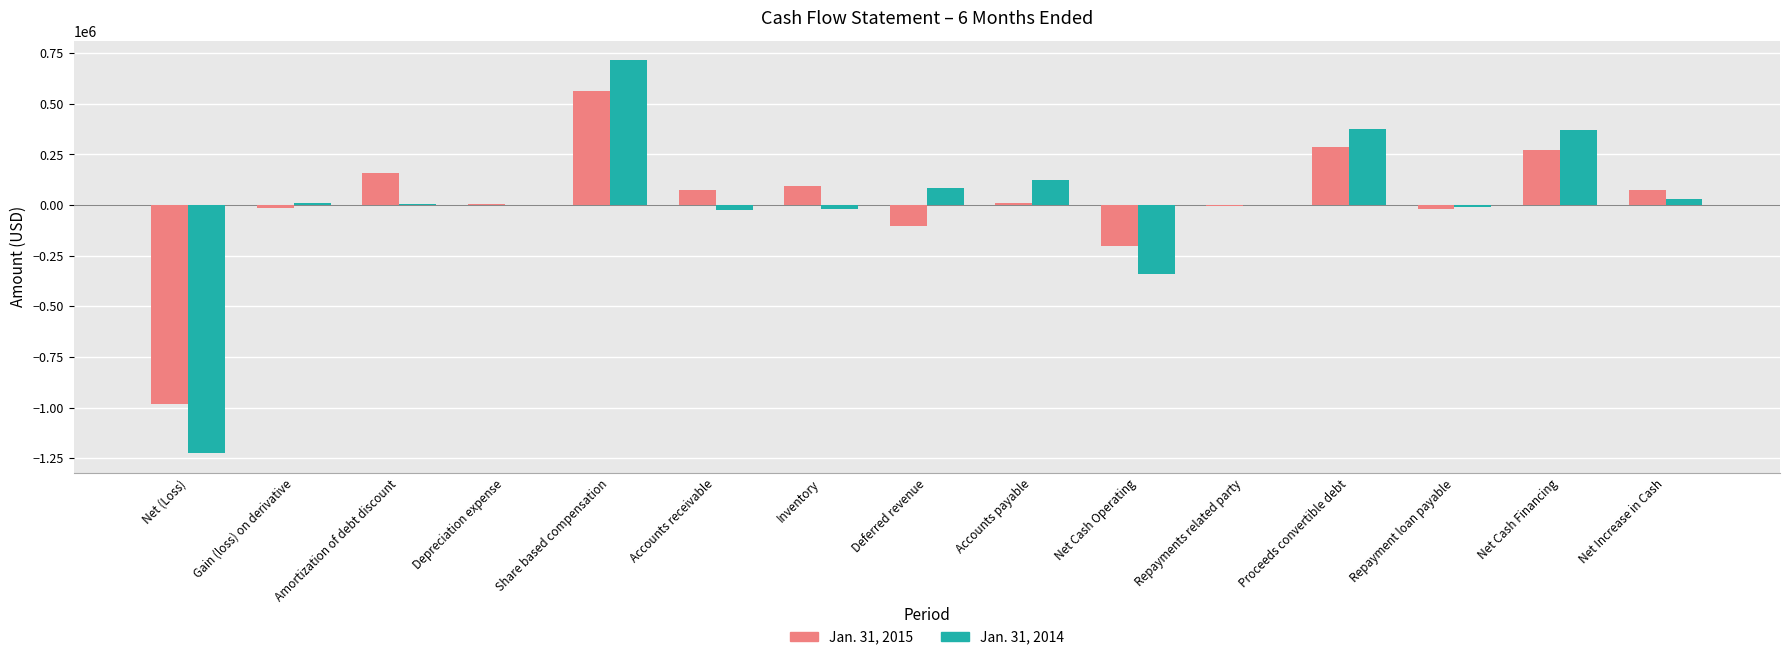

The value of Jan. 31, 2014 at Deferred revenue is 83889. True or false?

True